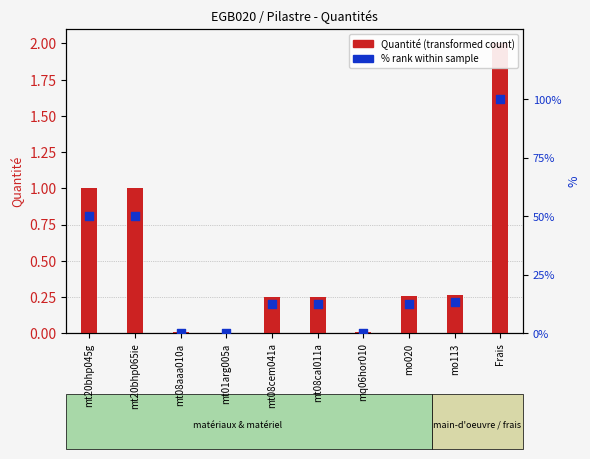

At how many categories does at least one series exceed 94?

1